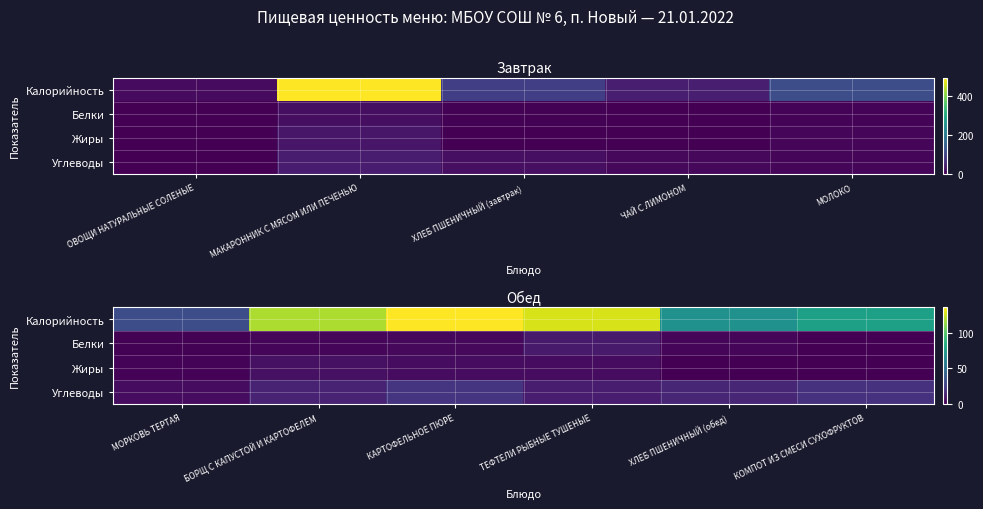

Which series has the widest spread of values?

Калорийность